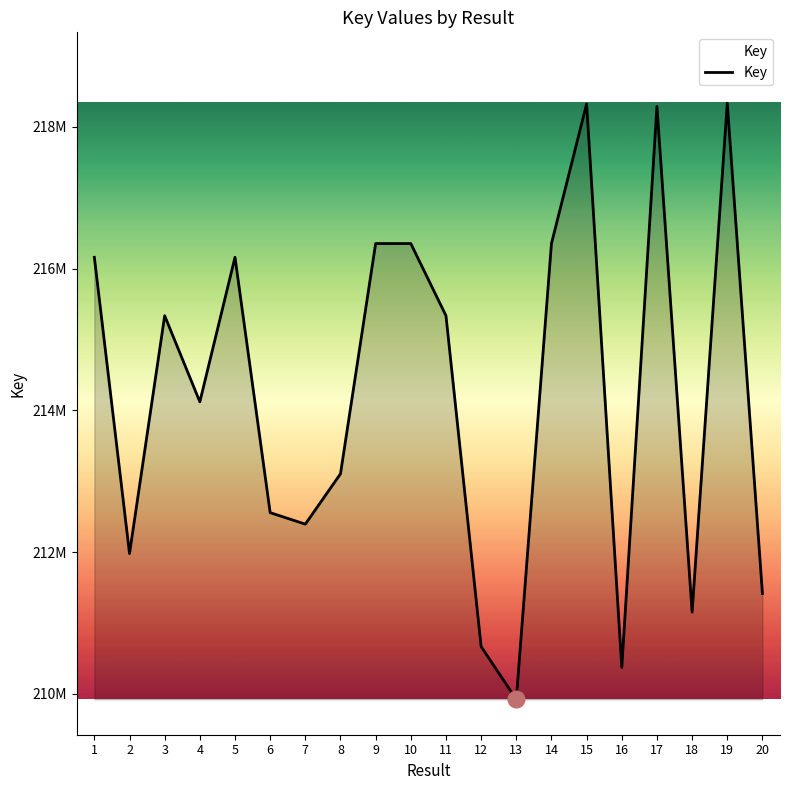

Rank the categories by value from highest to lowest.

19, 15, 17, 9, 14, 10, 5, 1, 11, 3, 4, 8, 6, 7, 2, 20, 18, 12, 16, 13